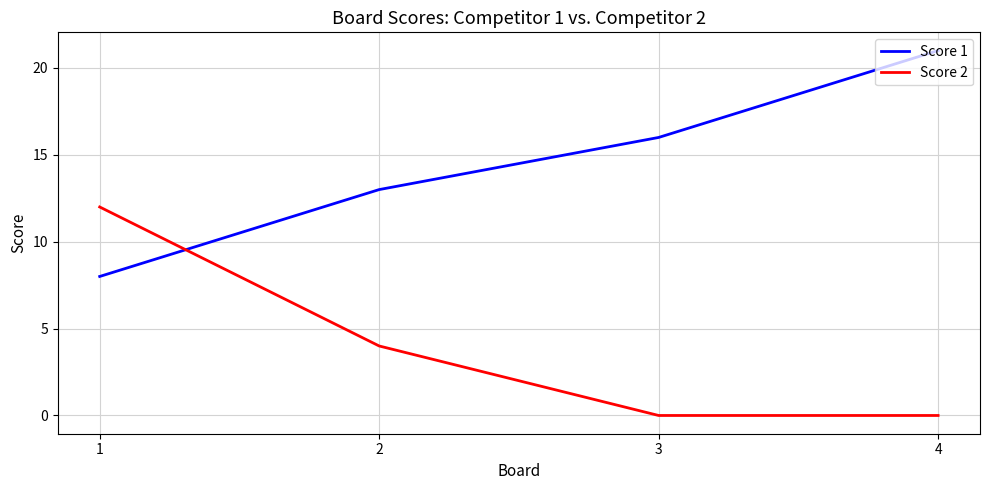

Reading left to right, list all the values displayed in this chart.

Score 1: 8	13	16	21
Score 2: 12	4	0	0